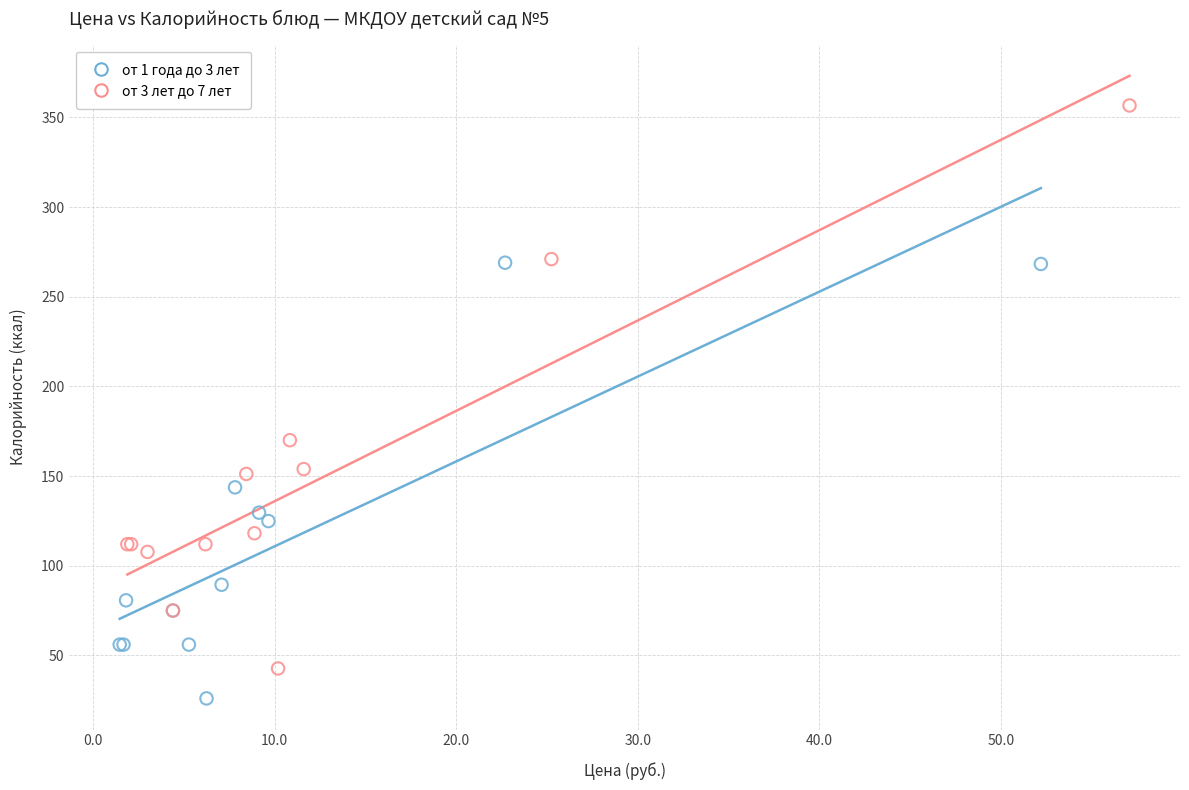

Which series has the widest spread of Y values?

от 3 лет до 7 лет